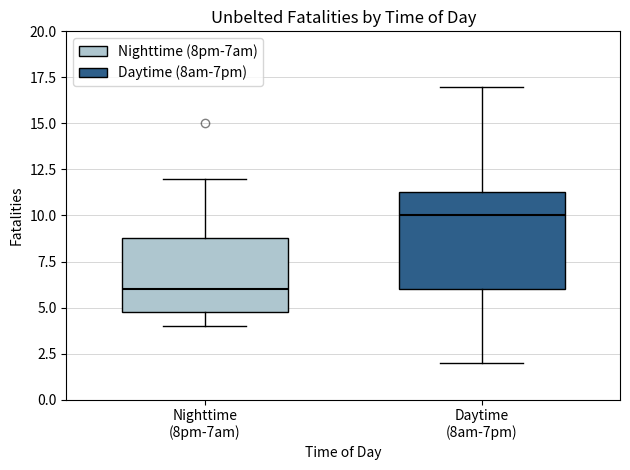

Reading left to right, read every box against the y-axis: the position of its median line, the range the box covers, and the ends of its whiskers. The values are not printed on the chart, so give them approximately, as read against the axis.

Nighttime (8pm-7am): median 6.0, box 5.0 to 9.0, whiskers 4.0 to 12.0
Daytime (8am-7pm): median 10.0, box 6.0 to 11.5, whiskers 2.0 to 17.0